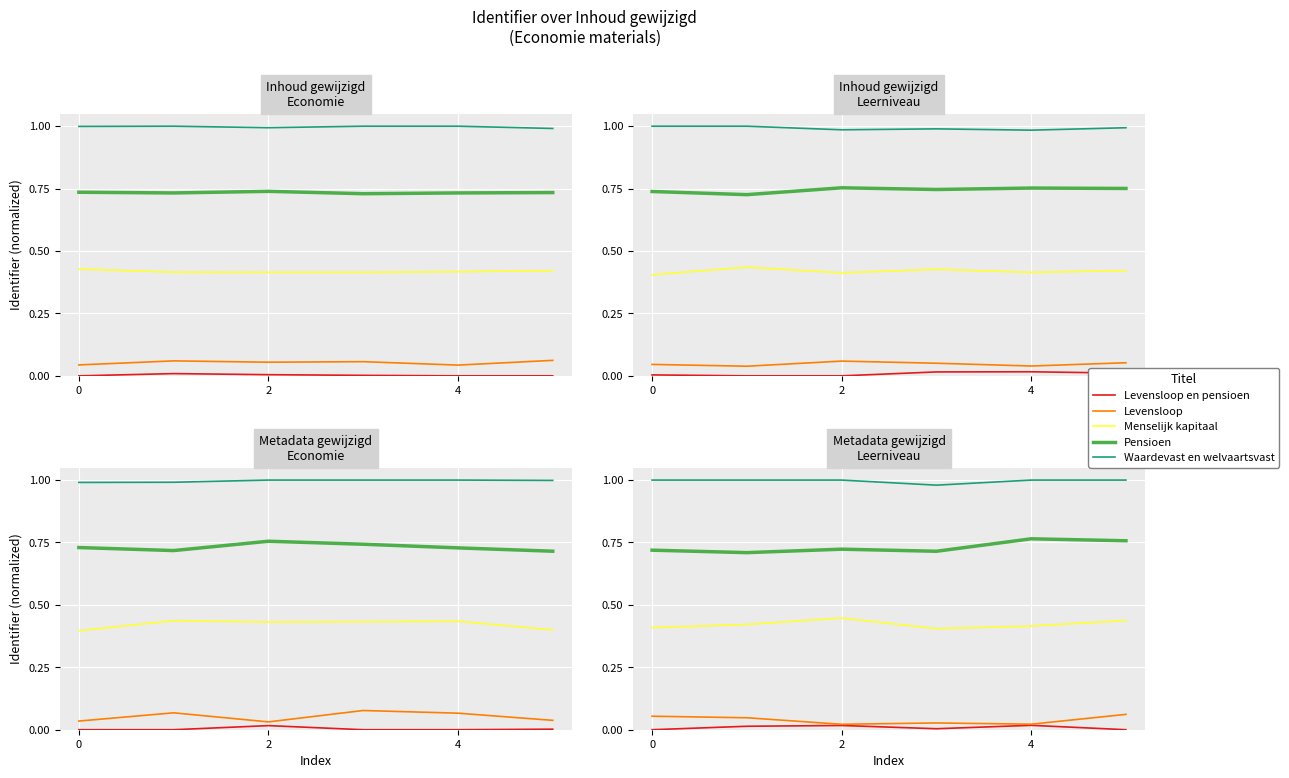

What is the sum of all Waardevast en welvaartsvast values?

6.0